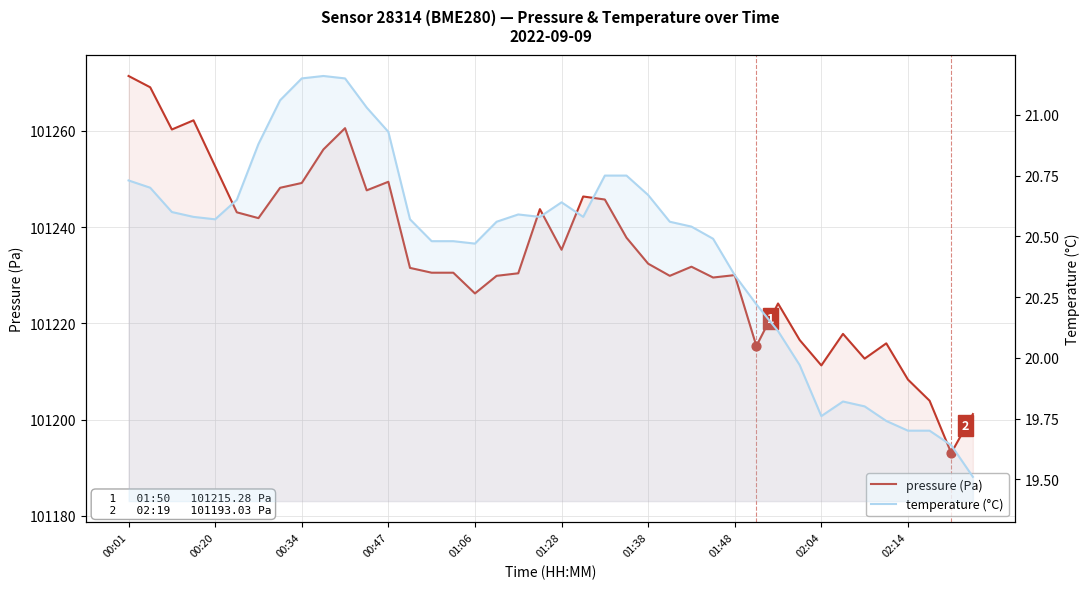

What are all the series names shown in the legend?

pressure (Pa), temperature (°C)